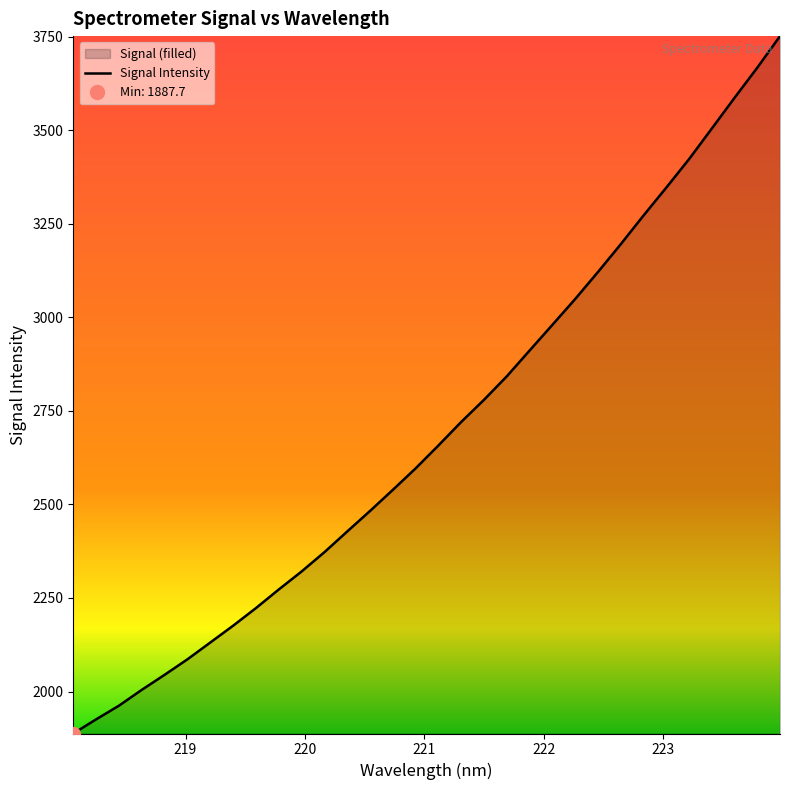

What is the minimum value for Signal Intensity?

1887.7